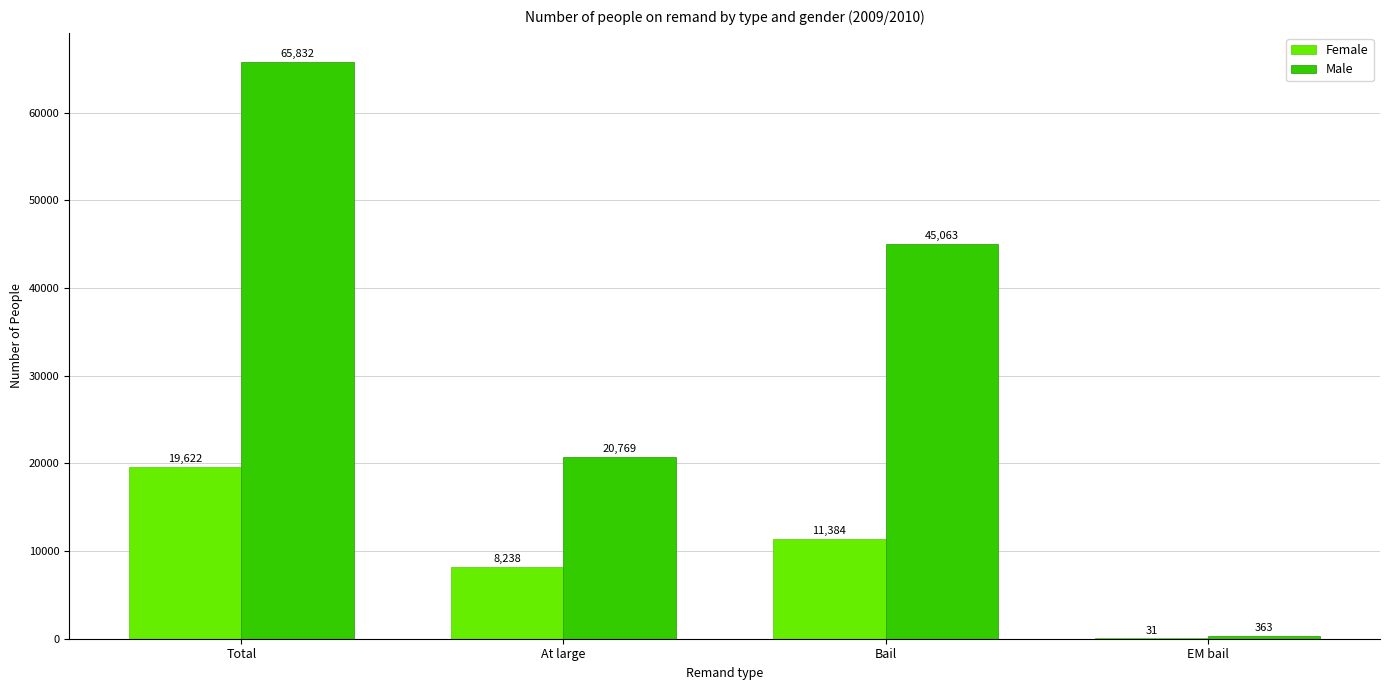

At which label does Male reach its peak?

Total